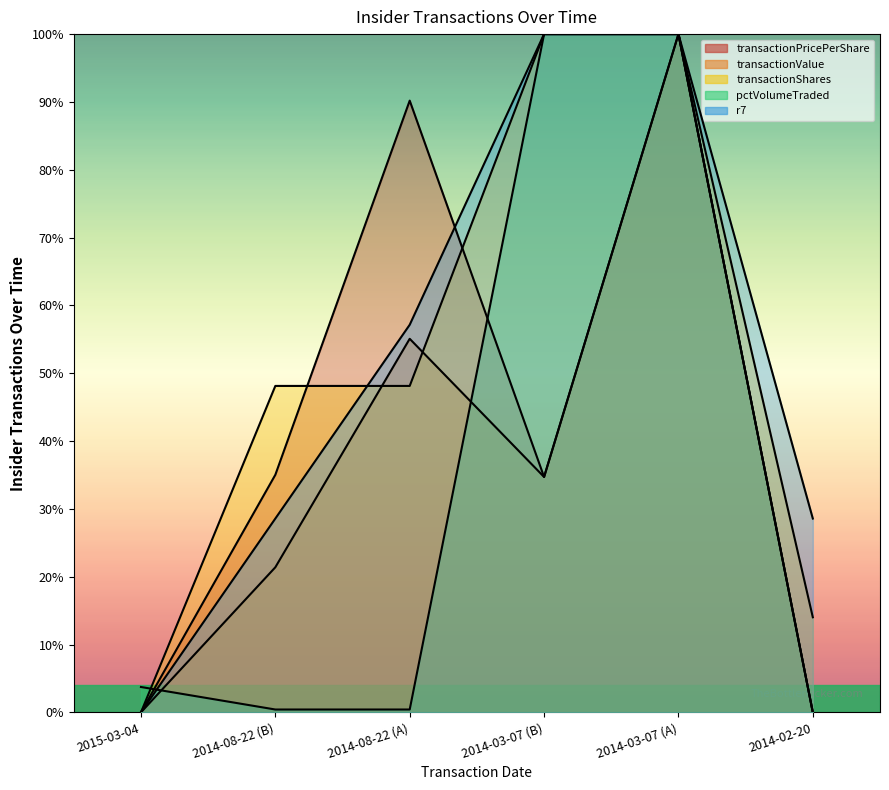

At which category does transactionValue reach its first local valley?

2014-03-07 (B)